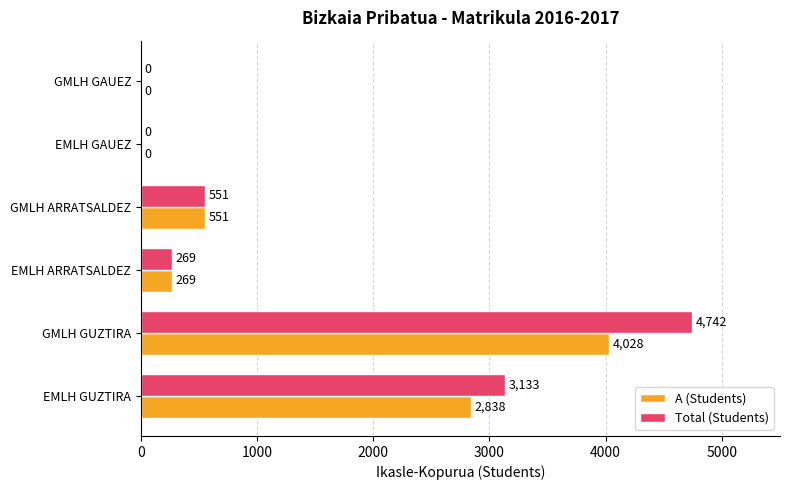

What is the sum of all A (Students) values?

7686